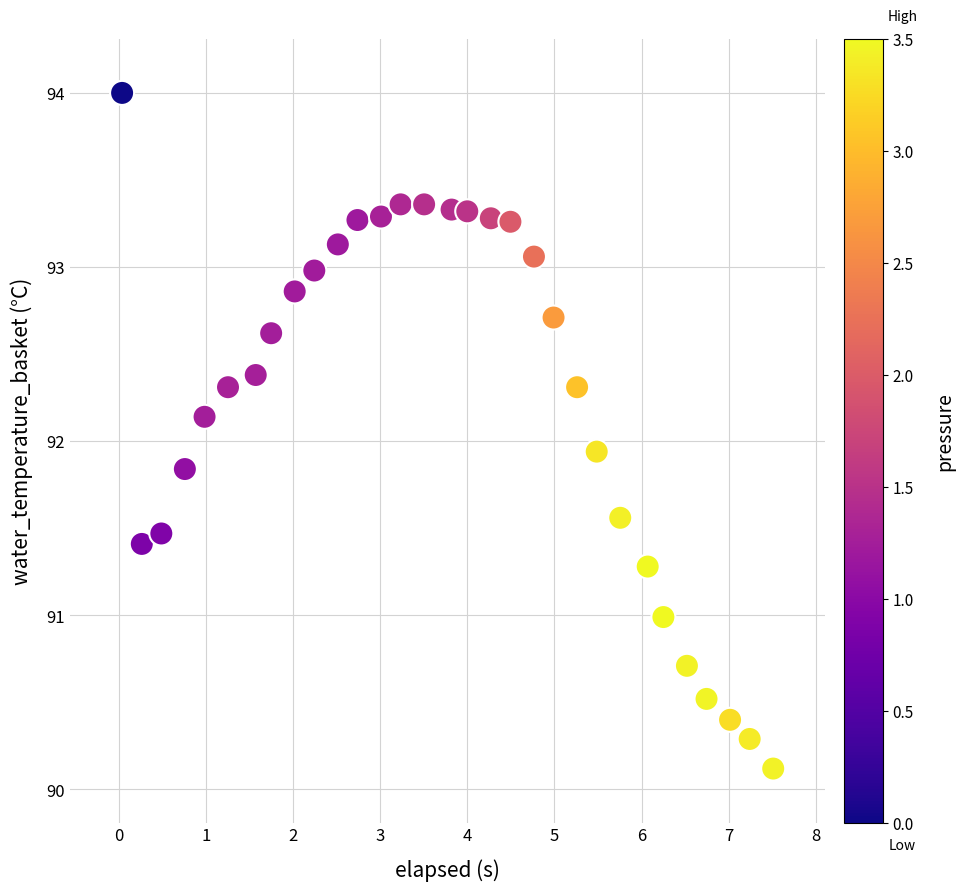

What Y value in the scatter plot is closest to 92?

91.9